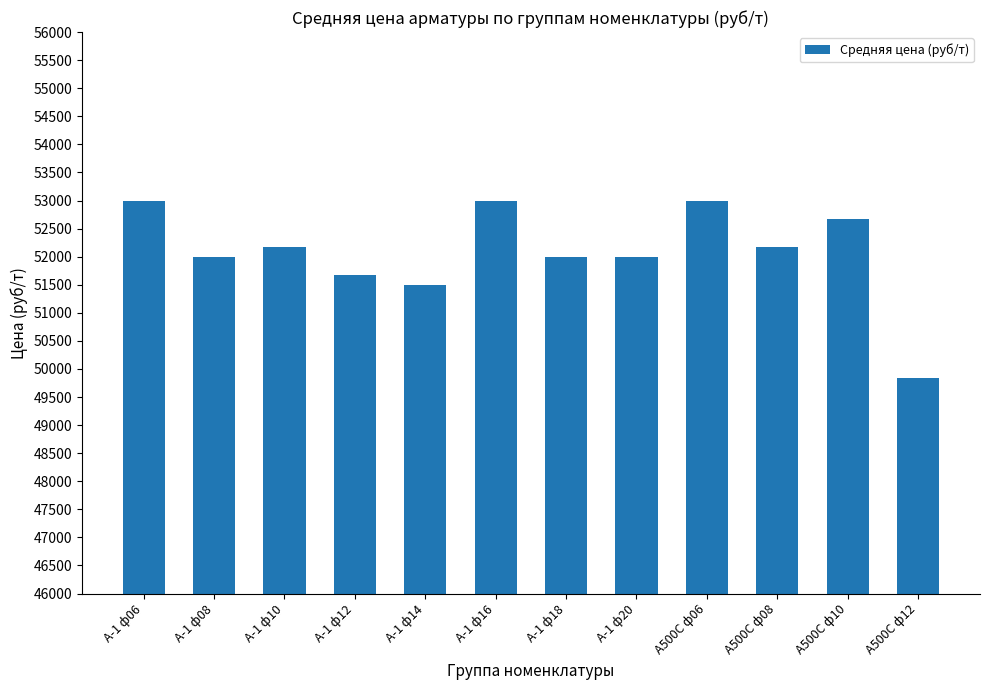

What is the greatest value displayed?

53000.0